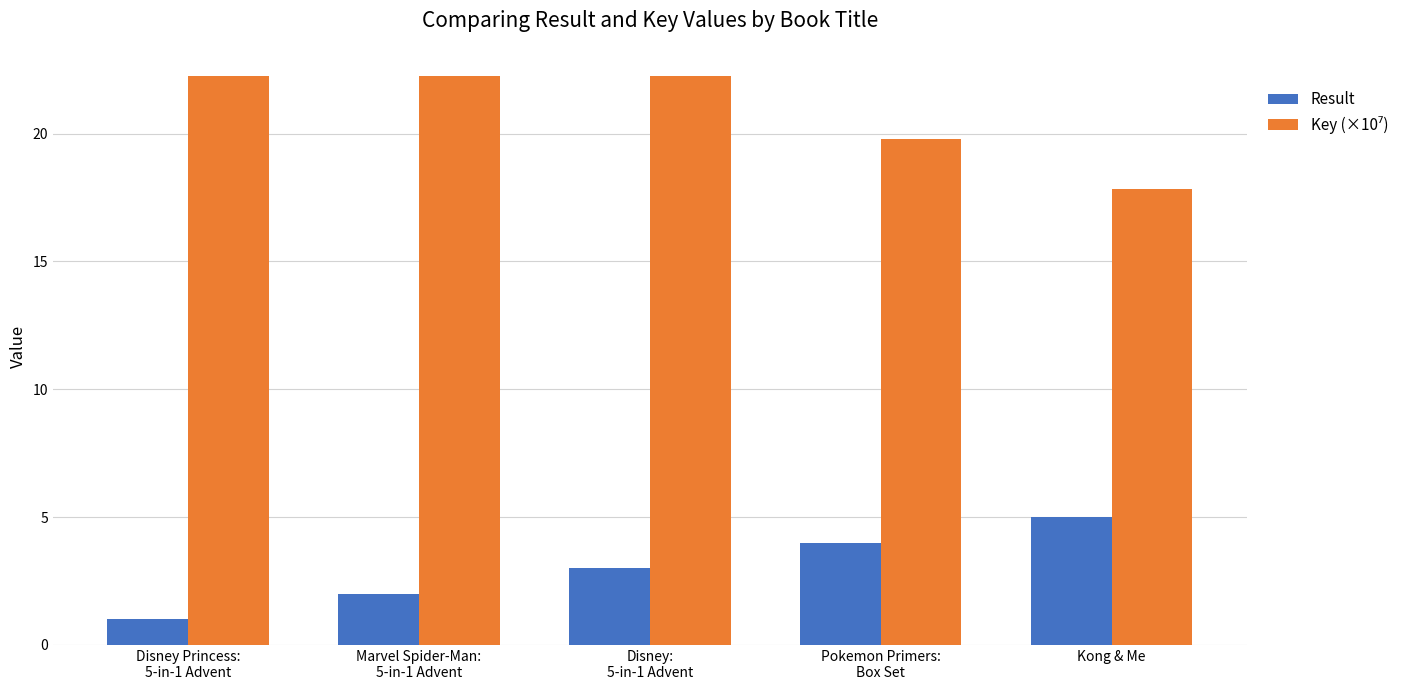

What is the average value of the Result series?

3.0